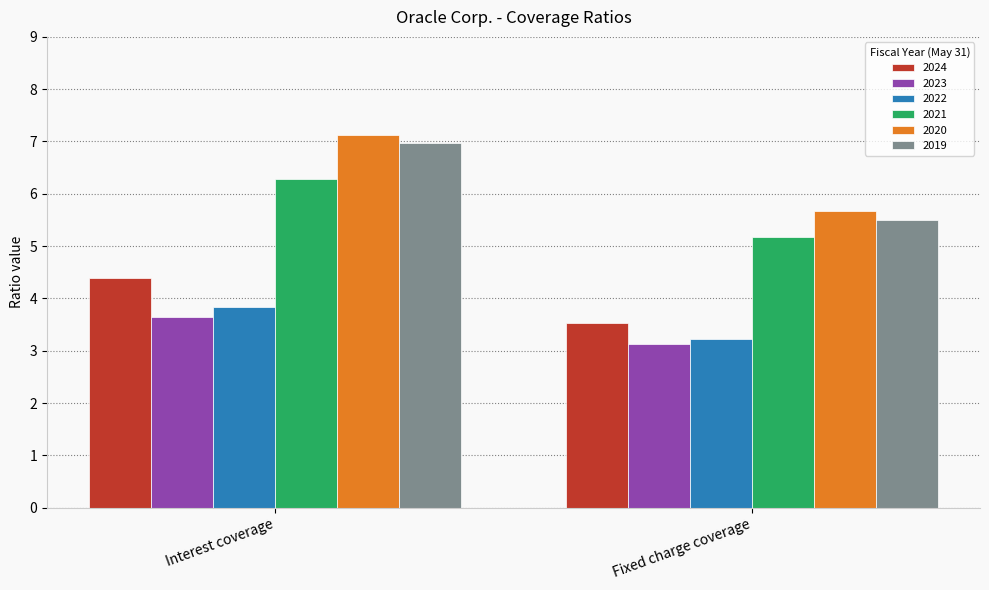

What is the sum of all 2024 values?

7.9